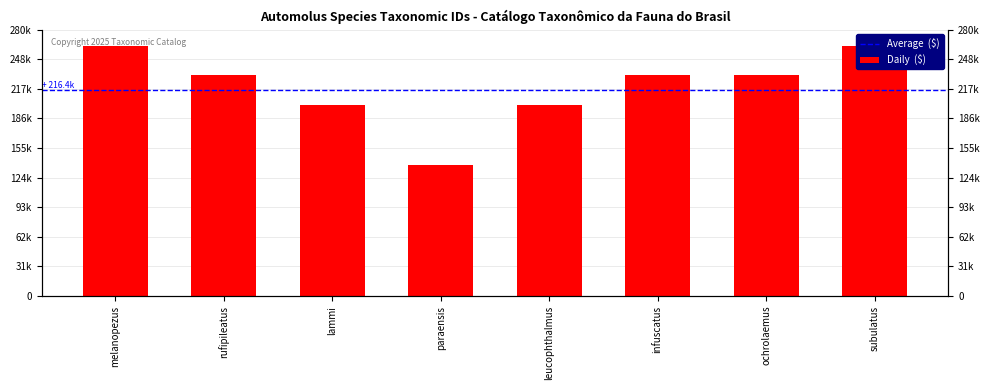

Between melanopezus and infuscatus, which is larger?

melanopezus